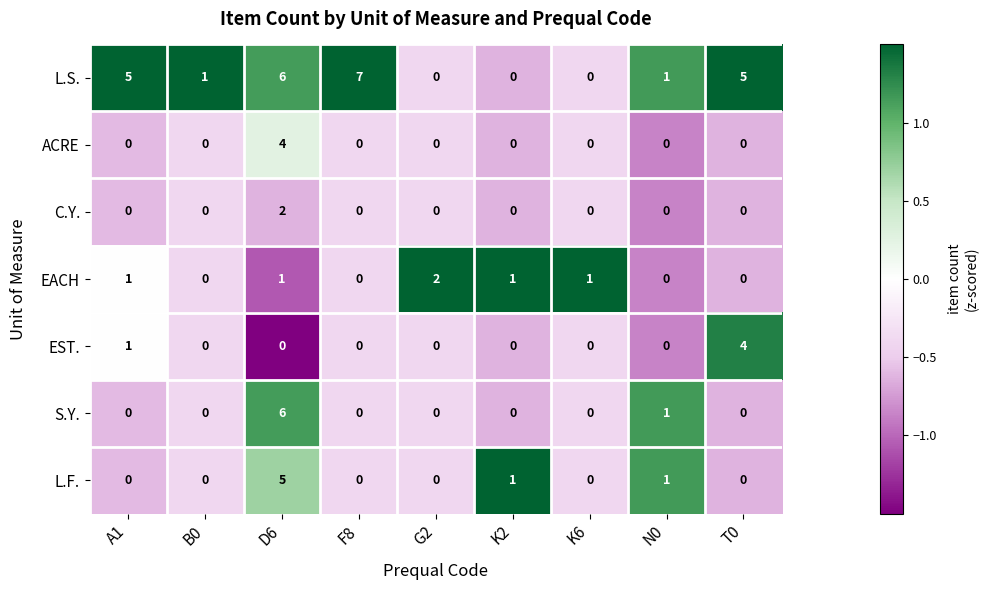

Between F8 and K2, which series saw the biggest shift?

L.S.